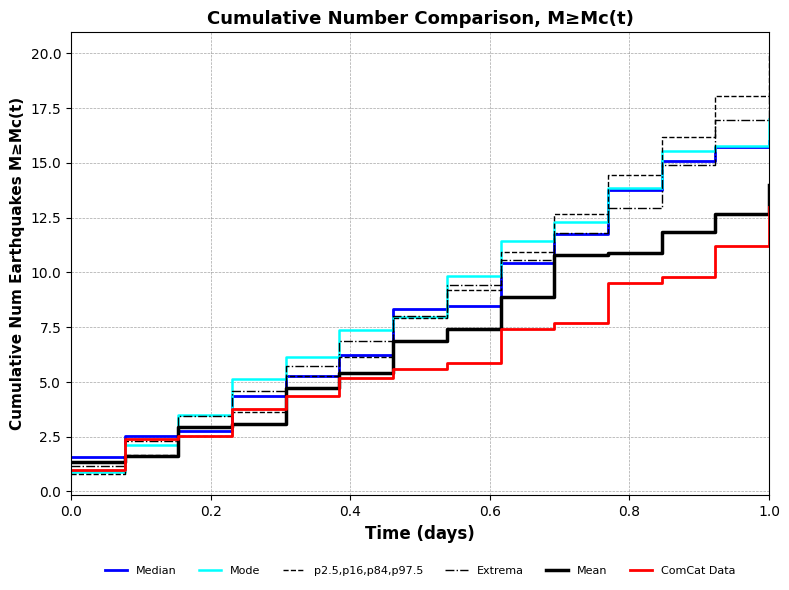

Is this an area chart (filled region under the line)?

No